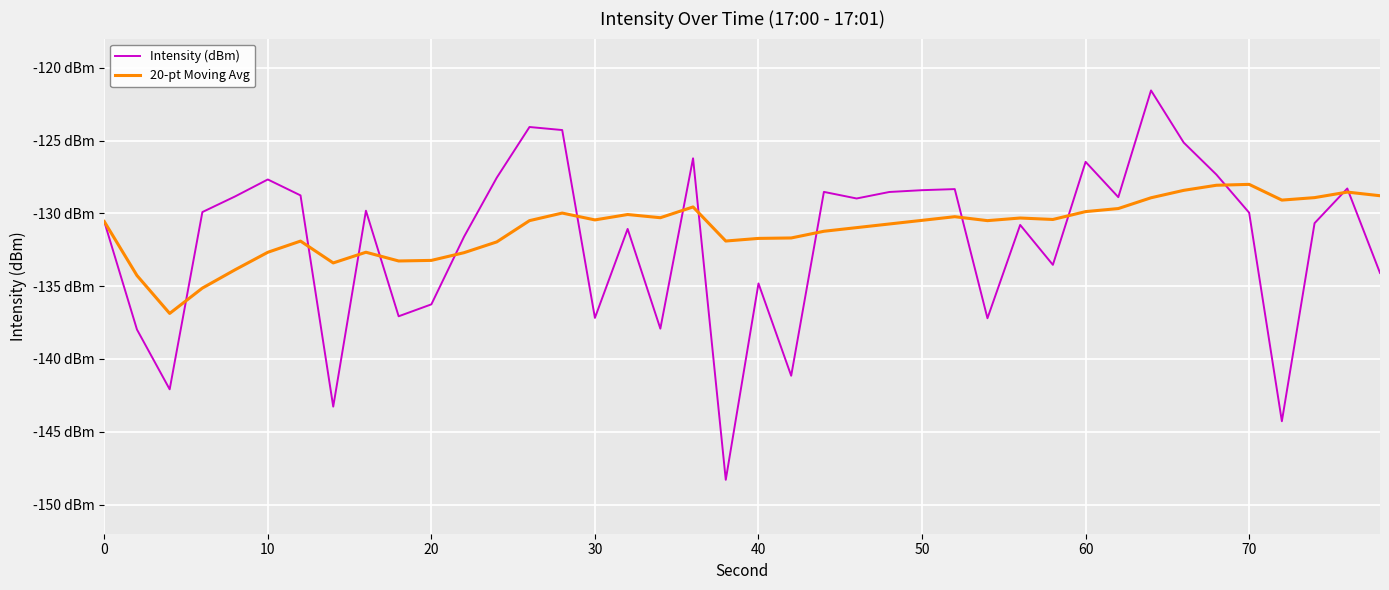

What is the difference between the maximum and second lowest values in the 20-pt Moving Avg series?

7.1